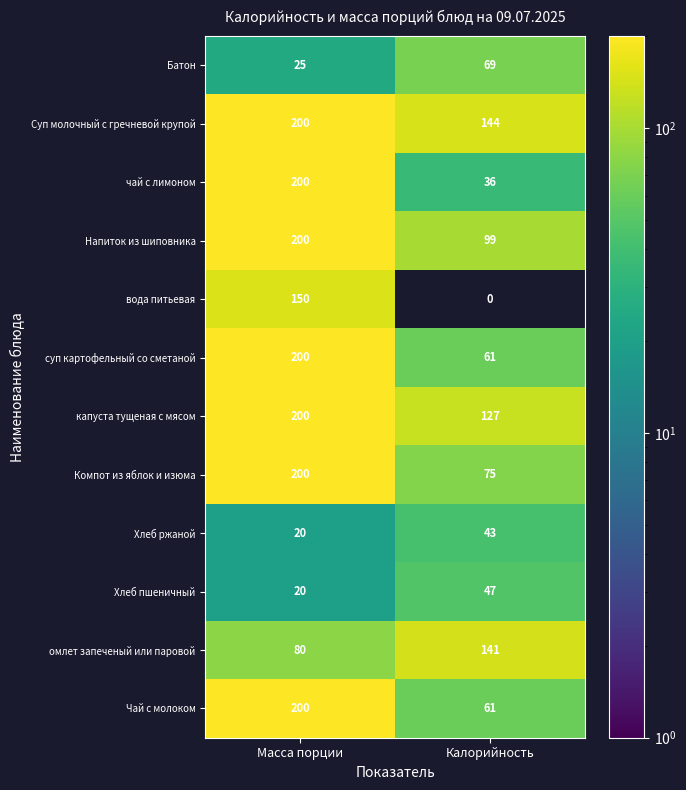

What is the total value across all series at Масса порции?

1695